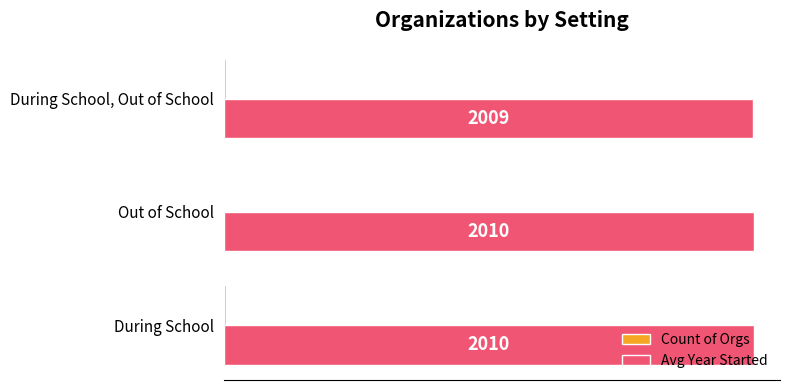

What is the average value of the Avg Year Started series?

2010